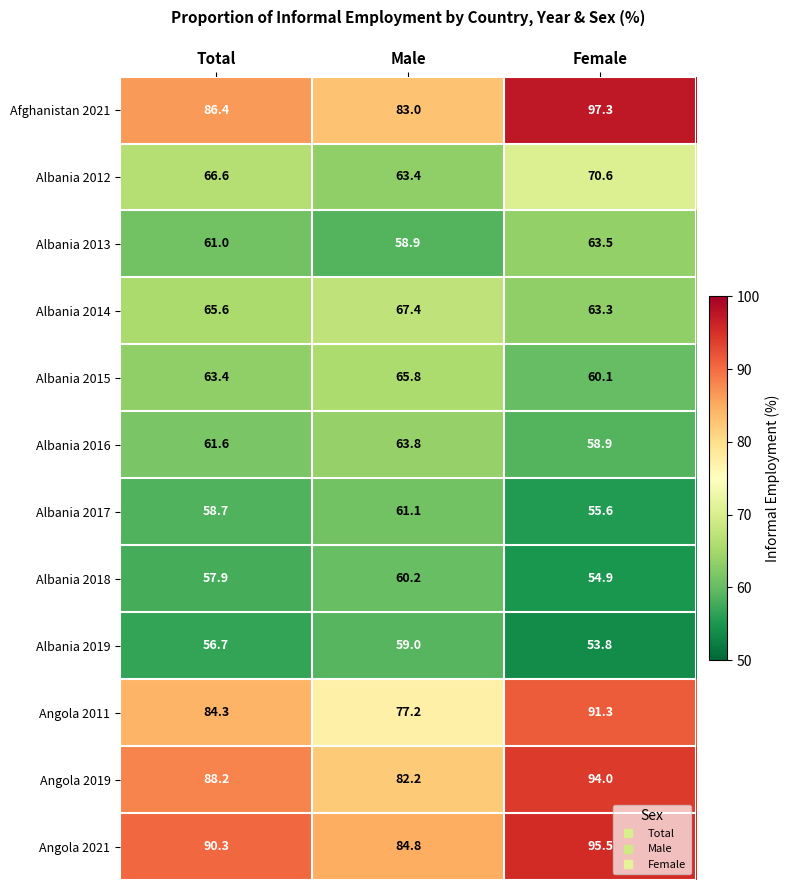

True or false: Albania 2014 has a value of 67.4 at Male.

True